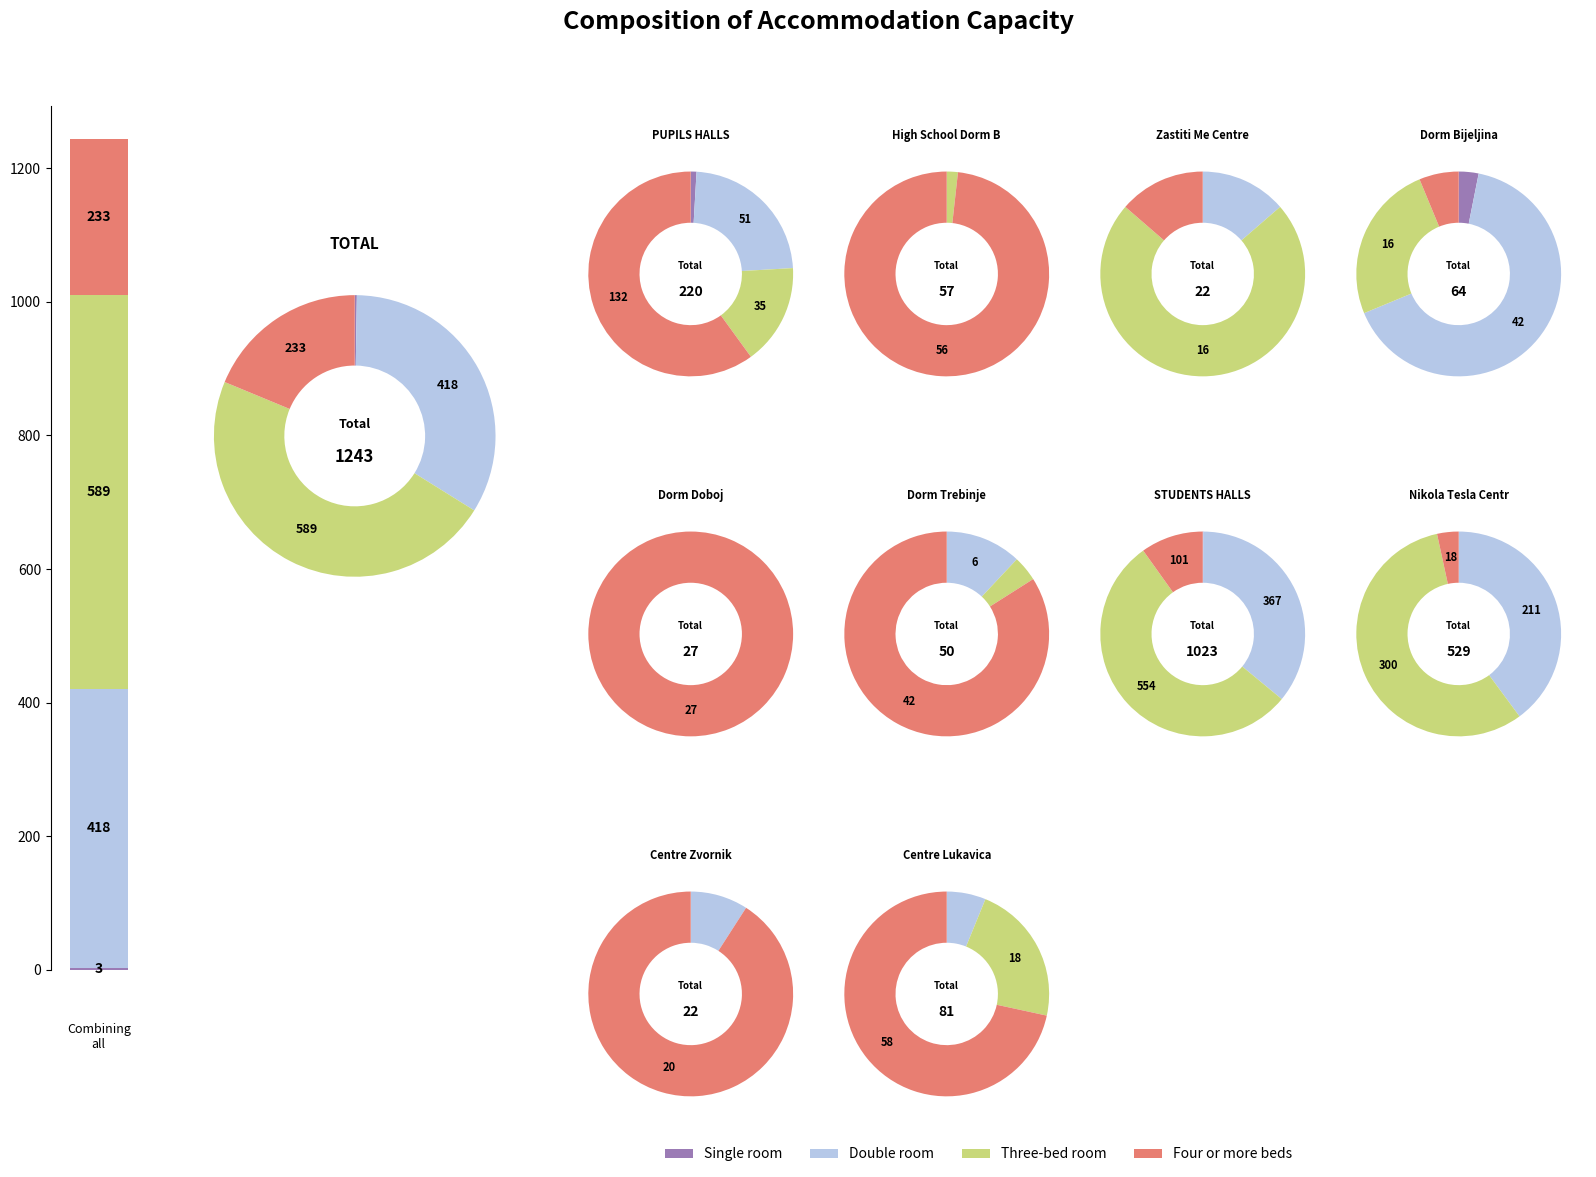

To the nearest percent, what is the combined percentage of 0 and 10?

63%